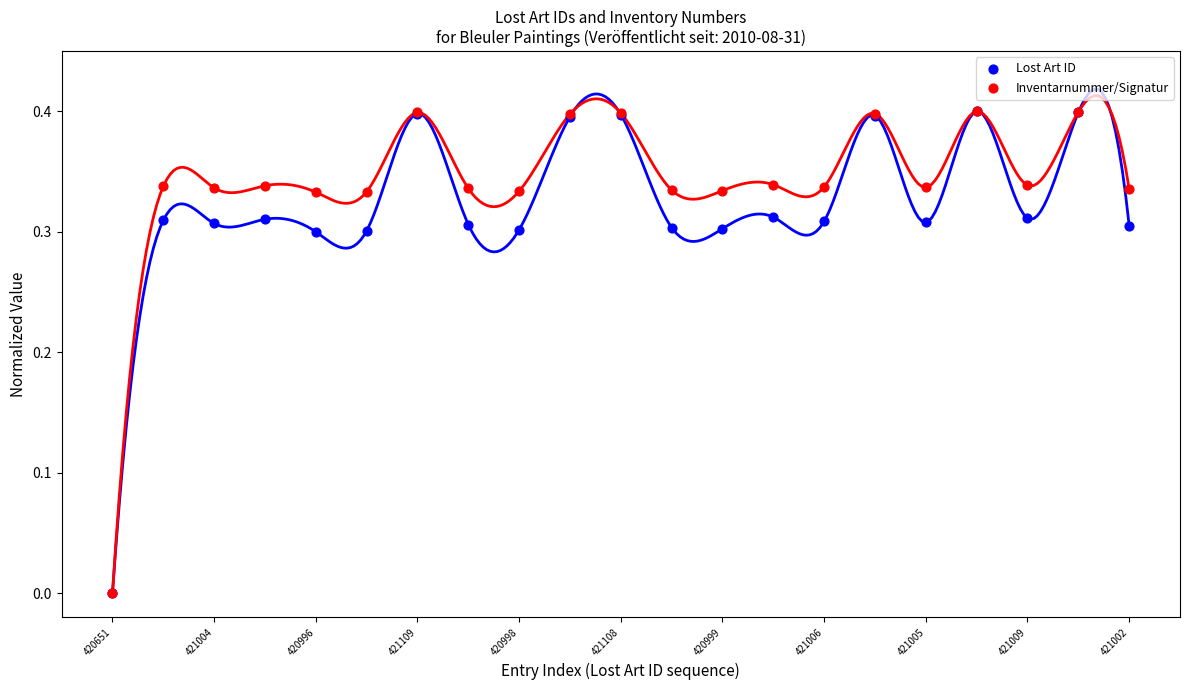

Which series contains the lowest Y value?

Lost Art ID